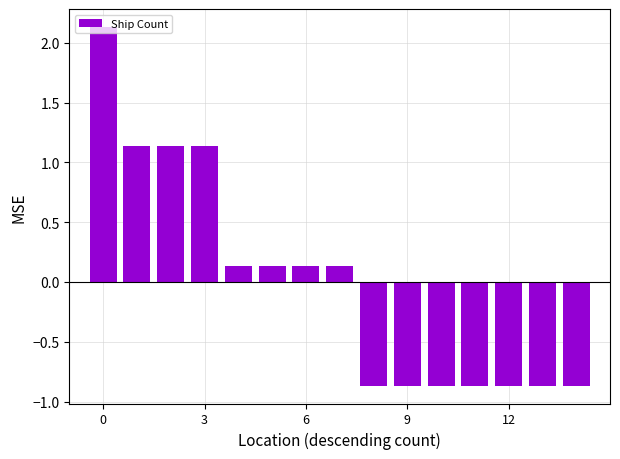

Does the chart contain stacked bars?

No